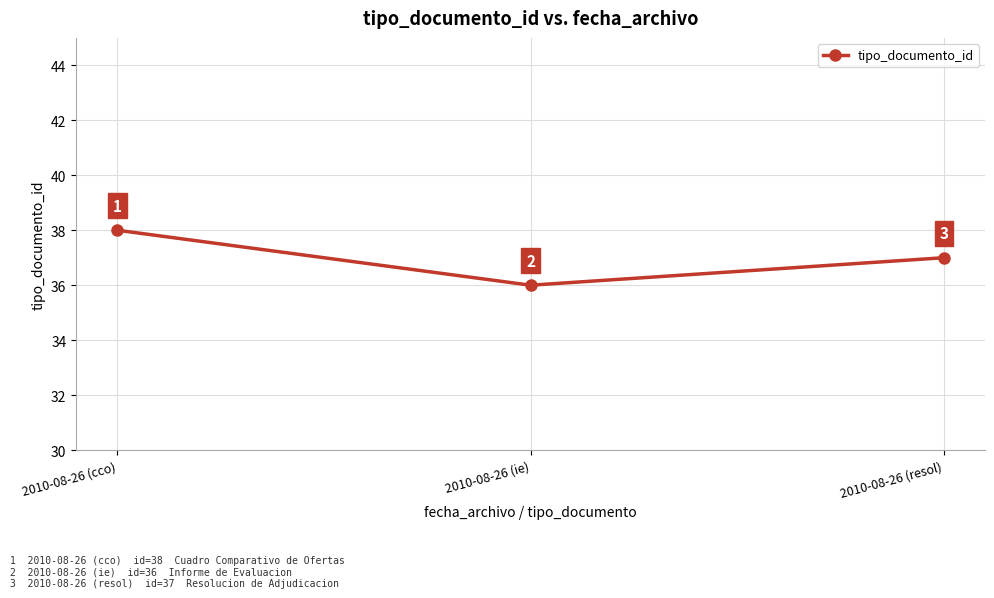

At which category does the chart reach its peak across all series?

2010-08-26 (cco)